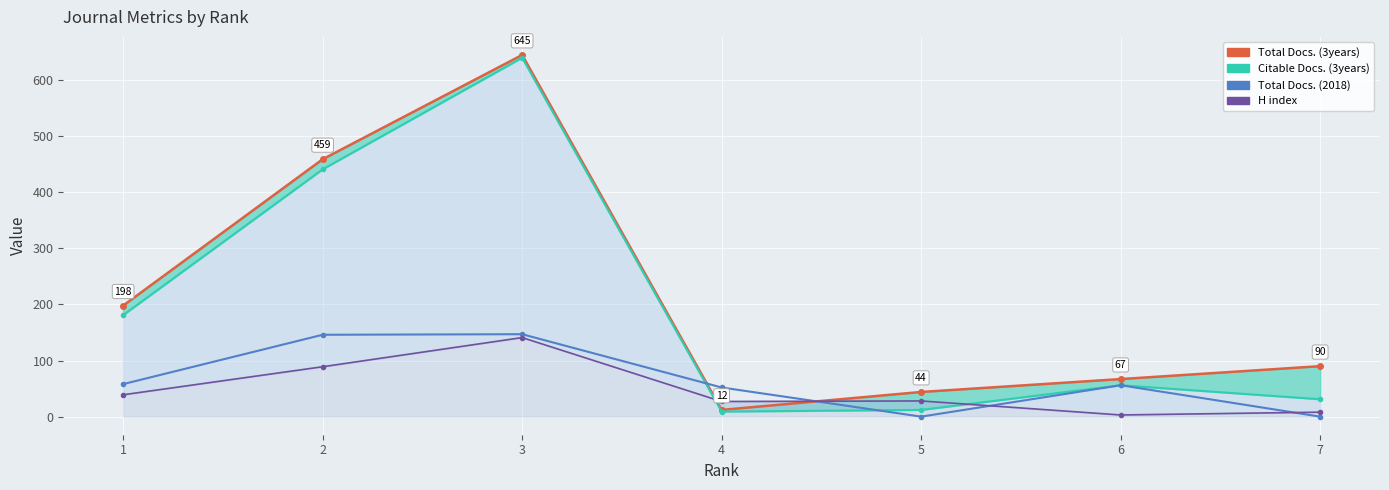

How many interior local peaks does the Citable Docs. (3years) line series have?

2